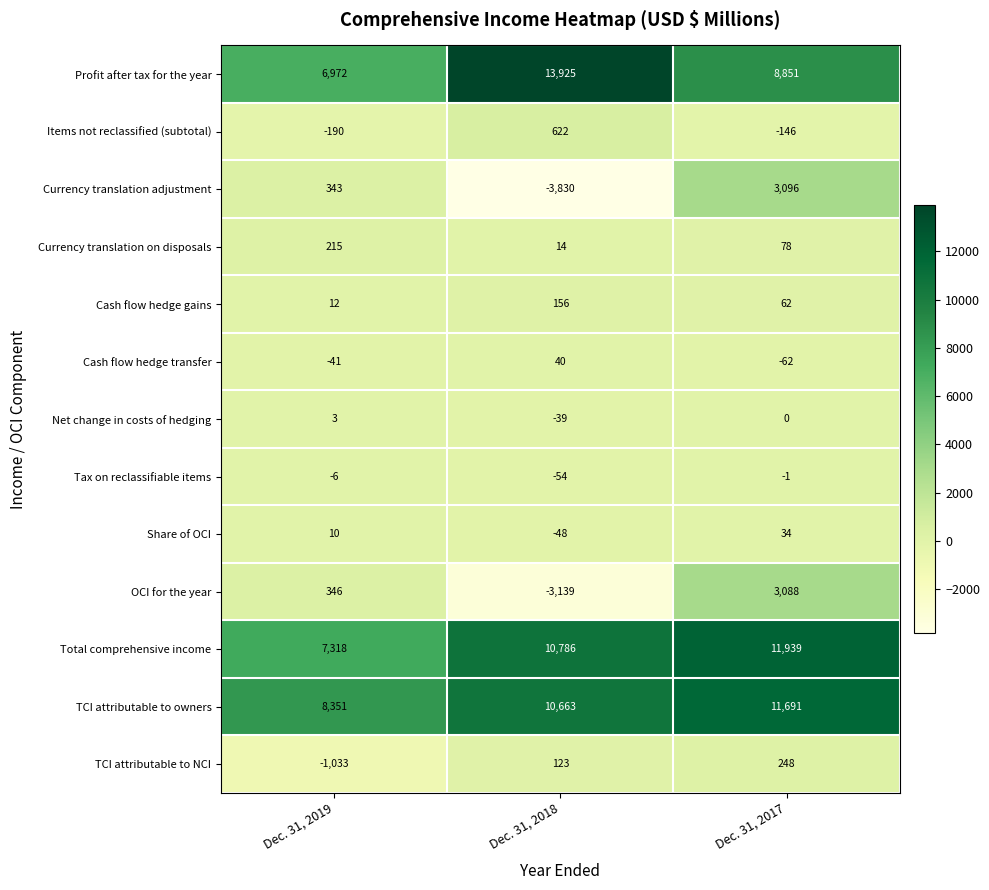

What value does the Share of OCI series have at Dec. 31, 2019, to the nearest 10?

10